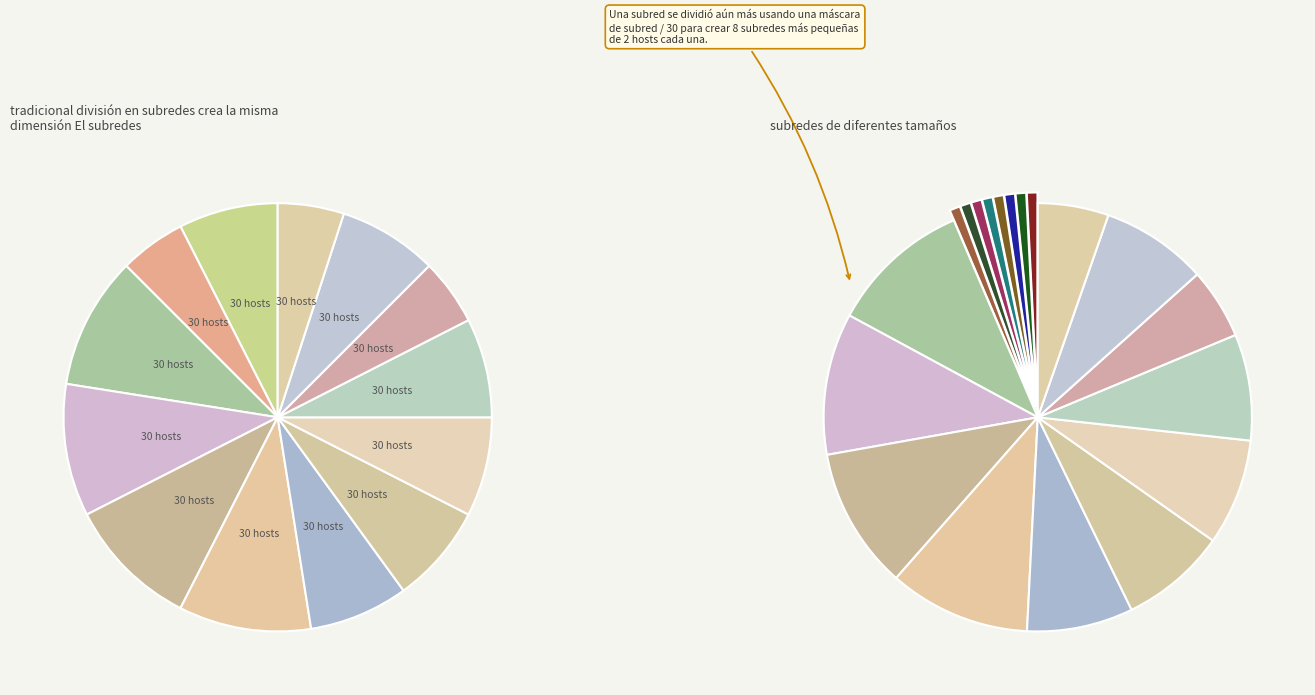

How many slices are in this pie chart?

13